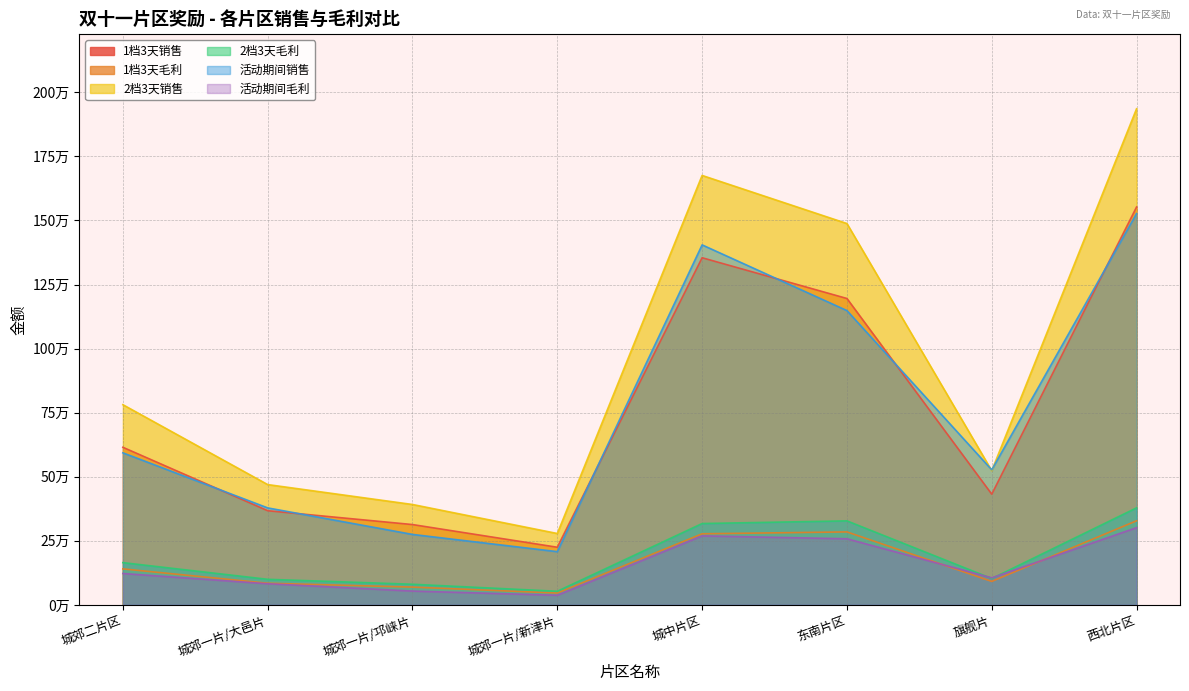

True or false: 1档3天销售 and 活动期间毛利 cross at least once.

False